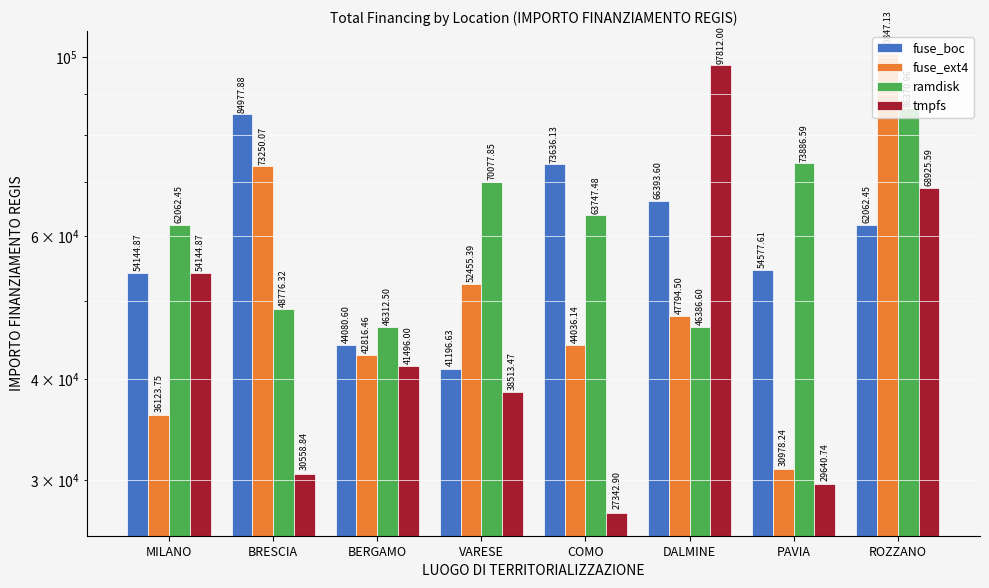

Which category has the lowest value across all series?

COMO